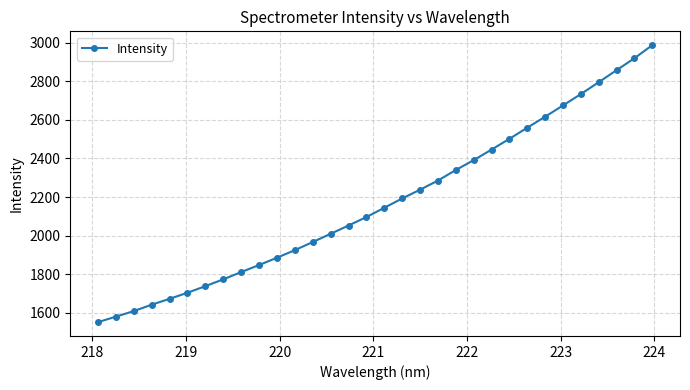

What is the value of the 10th point from the left?

1846.8